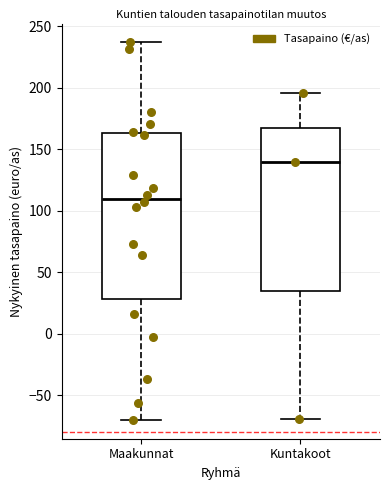

Which box has the lowest median line?

Maakunnat